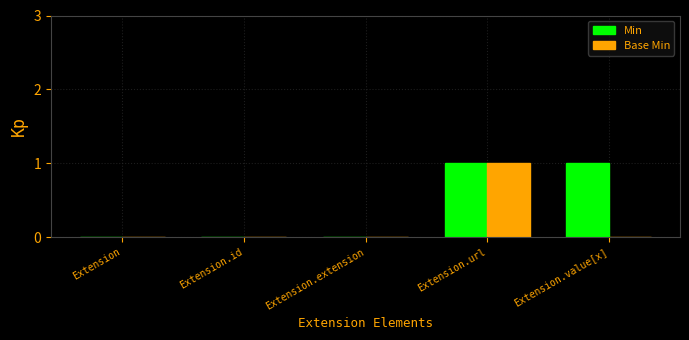

What are all the series names shown in the legend?

Min, Base Min